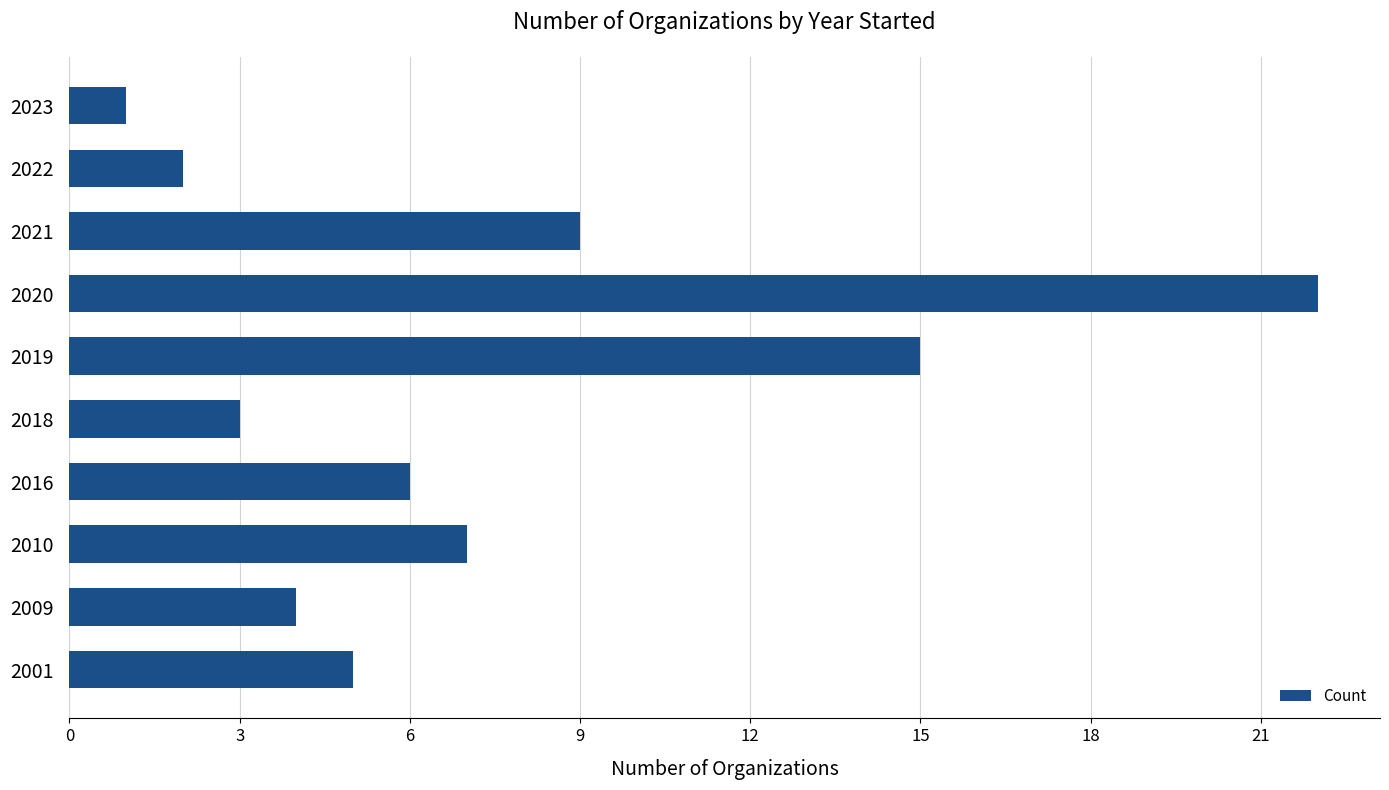

Are the bars grouped side by side (vs. stacked)?

No